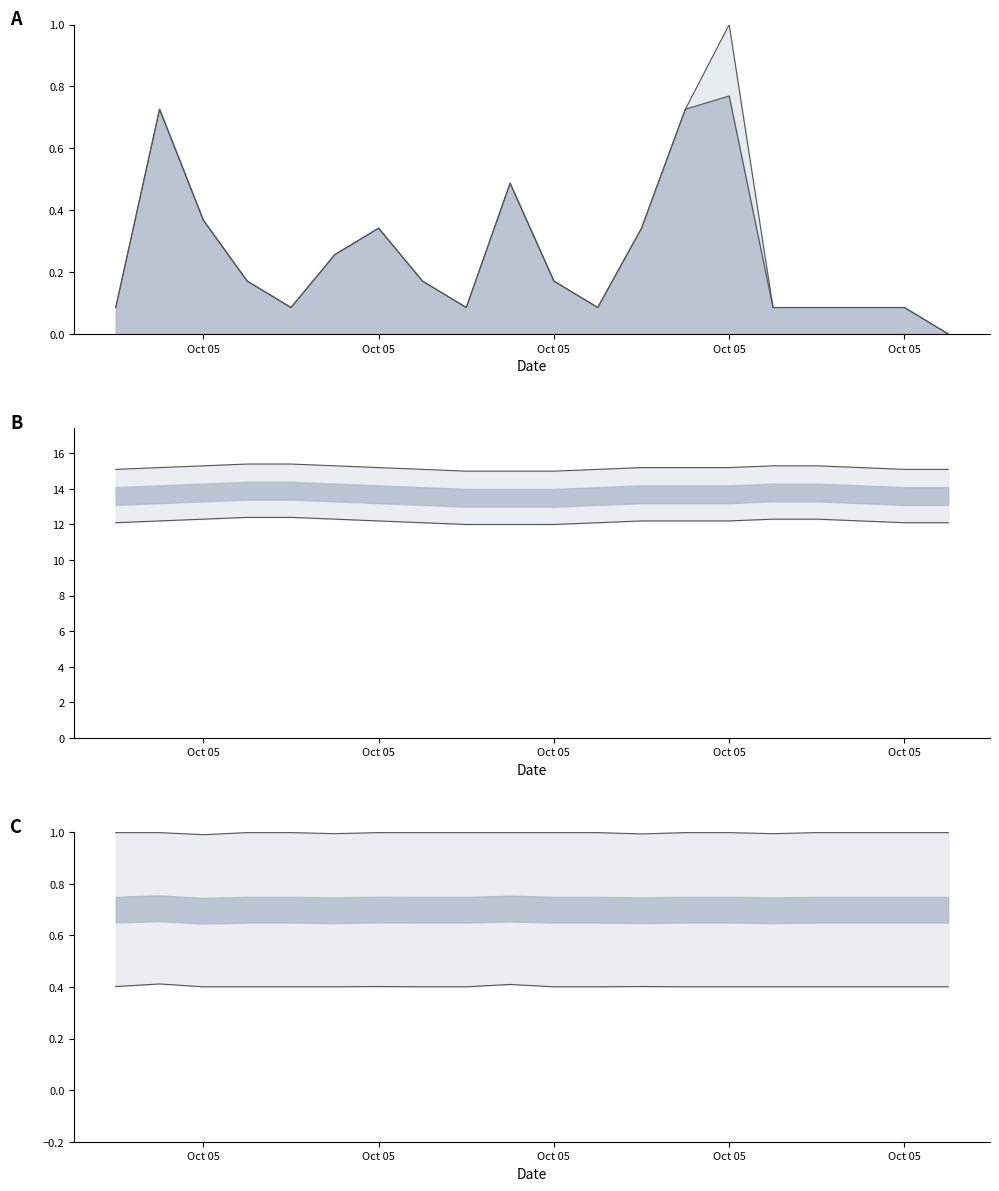

Rank the series by their maximum value, from lowest to highest.

Max_cycle_norm, SDS_P2, Samples_norm, SDS_P1, Temp